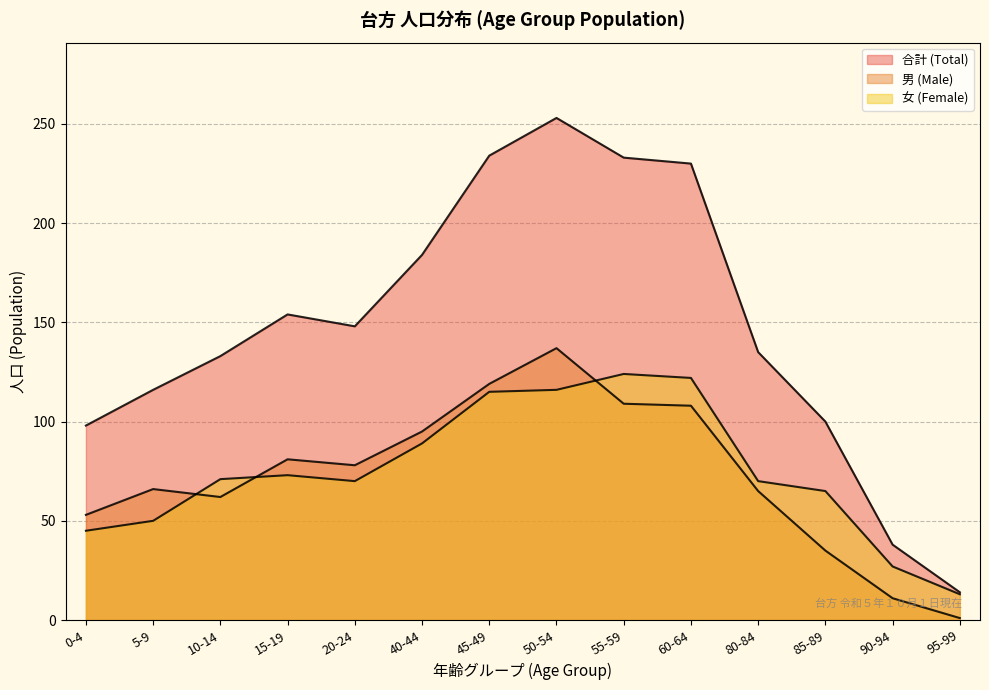

What is the total value across all series at 5-9?

232